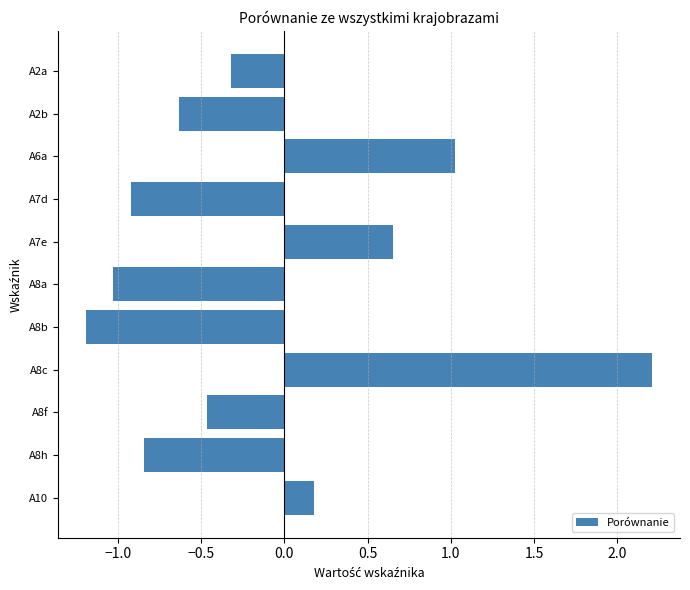

What is the value of the 6th bar from the top?

-1.0